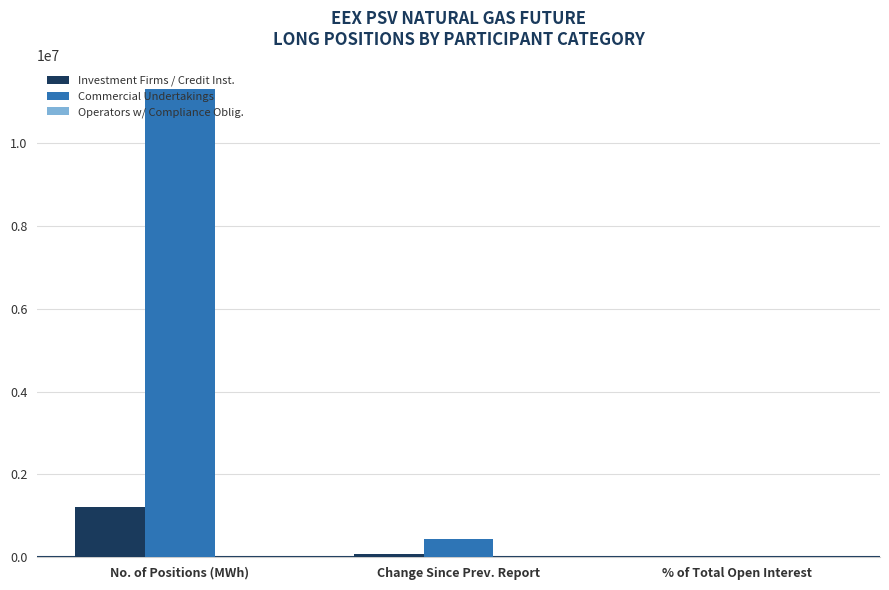

Between No. of Positions (MWh) and % of Total Open Interest, which series saw the biggest shift?

Commercial Undertakings